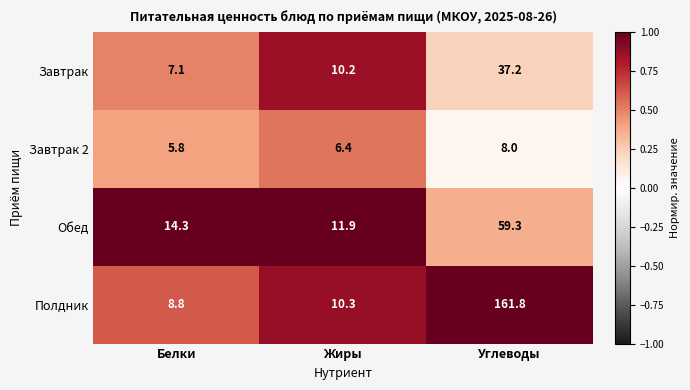

Which category has the highest value across all series?

Углеводы